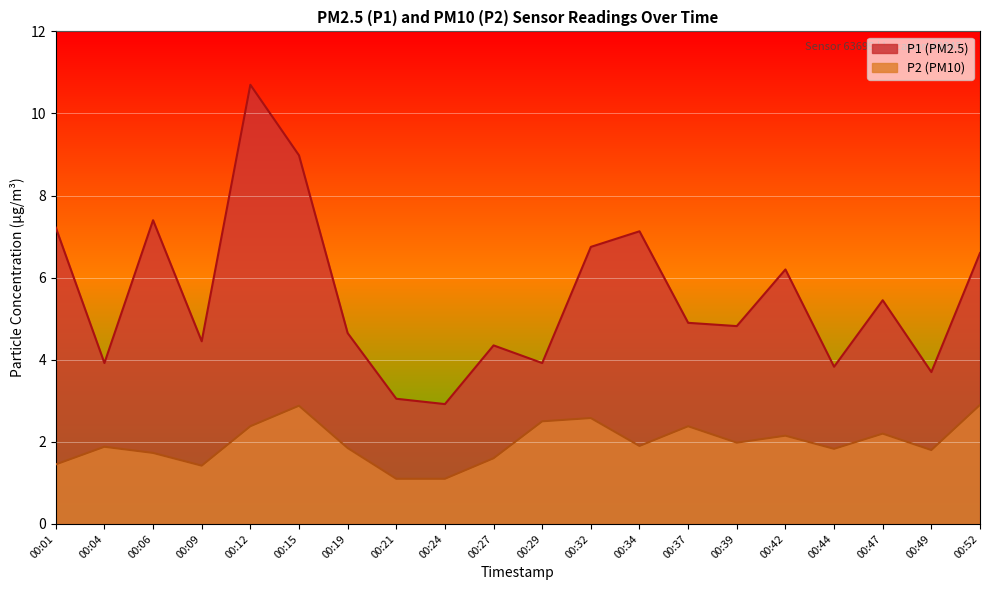

What is the sum of the P1 values at 00:37 and 00:32?

11.7